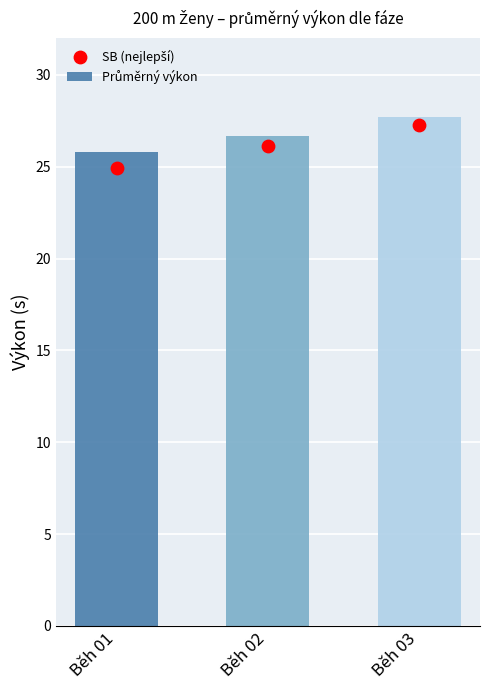

Which series reaches the minimum Y coordinate?

SB (nejlepší)